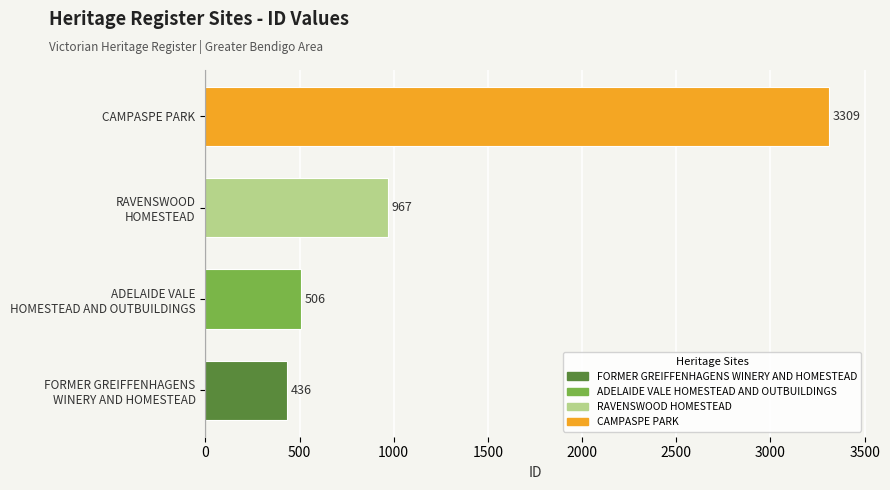

What is the smallest value displayed?

436